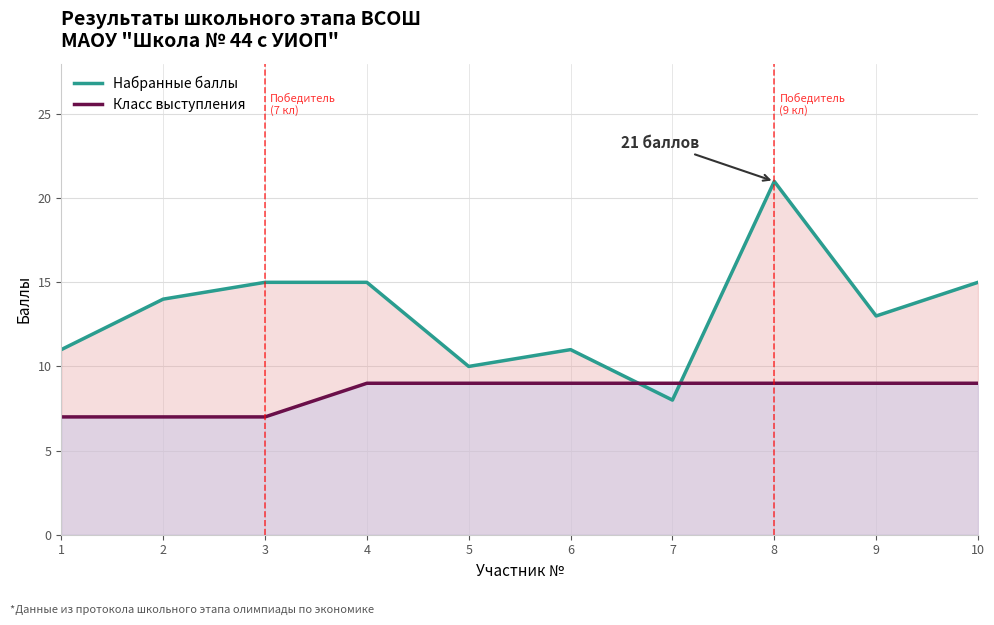

Which series ends up on top after the final intersection of Набранные баллы and Класс выступления?

Набранные баллы